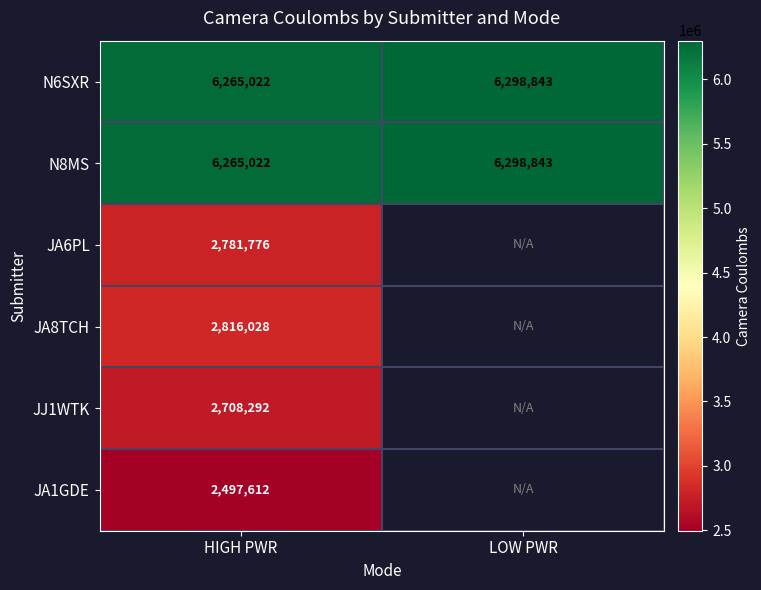

Rank the categories by N8MS value from lowest to highest.

HIGH PWR, LOW PWR